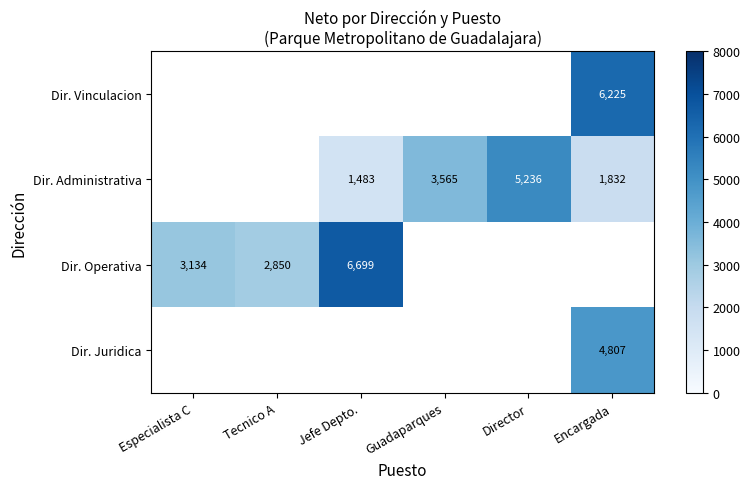

True or false: Dir. Administrativa has a value of 5235.9 at Director.

True